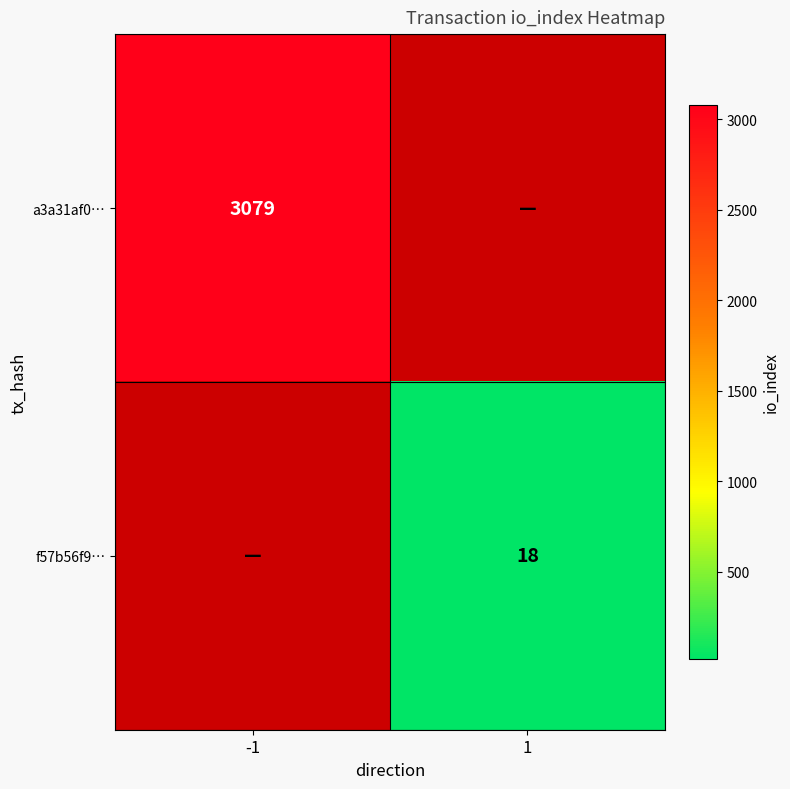

Which label corresponds to the largest value in the chart?

-1